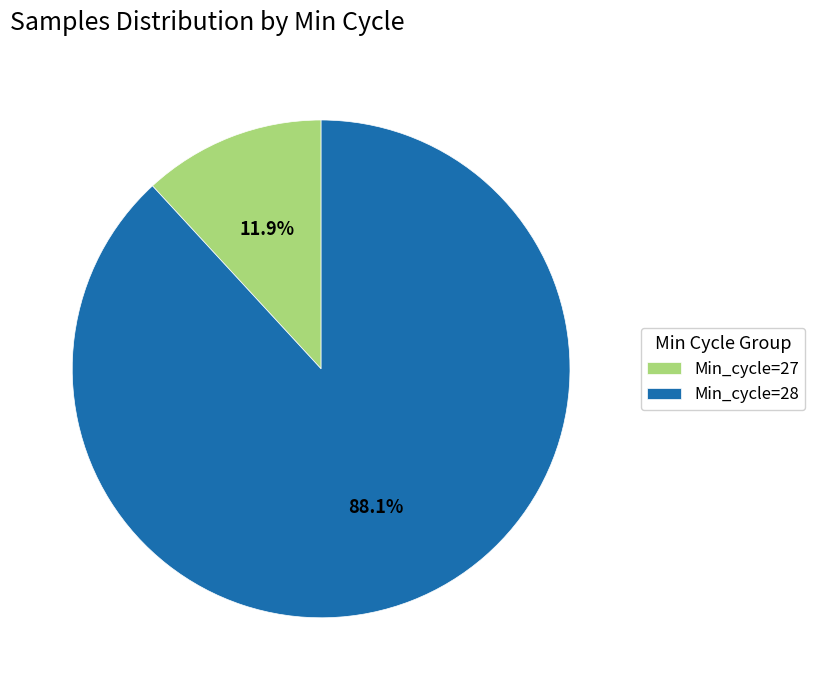

Which category has the smallest portion of the pie?

Min_cycle=27